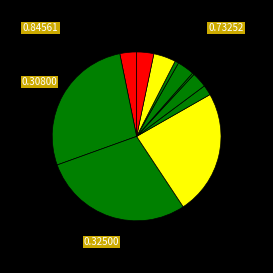

Count the number of slices in the pie.

11